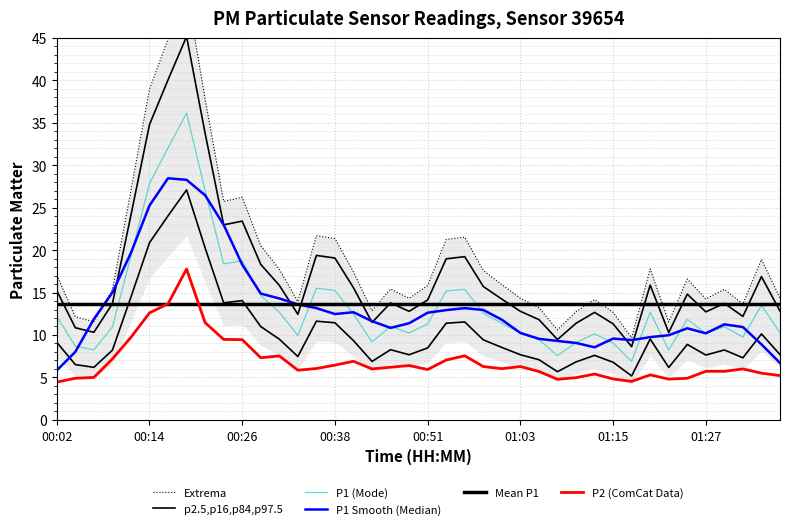

True or false: p2.5,p16,p84,p97.5 has more than 0 interior local peaks.

True